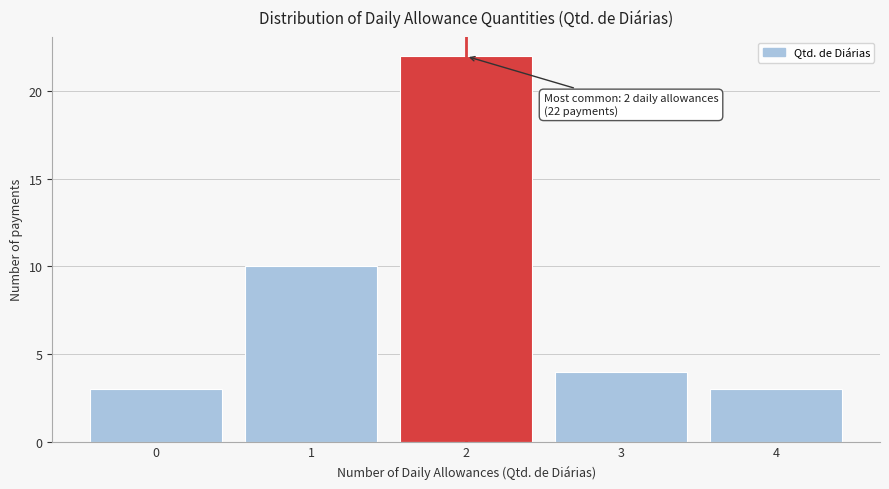

Over which range of the x-axis is the bar tallest?

1.5 to 2.5